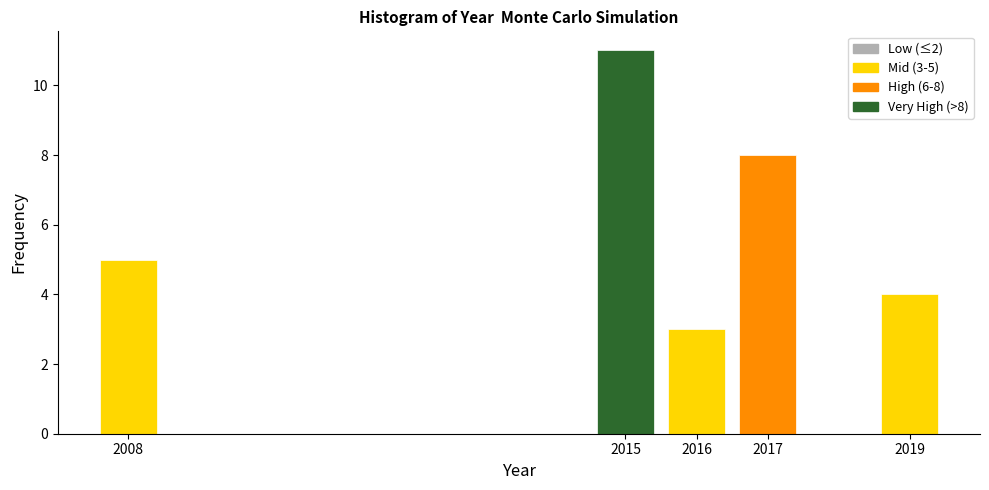

Reading left to right, list all the values displayed in this chart.

5	11	3	8	4